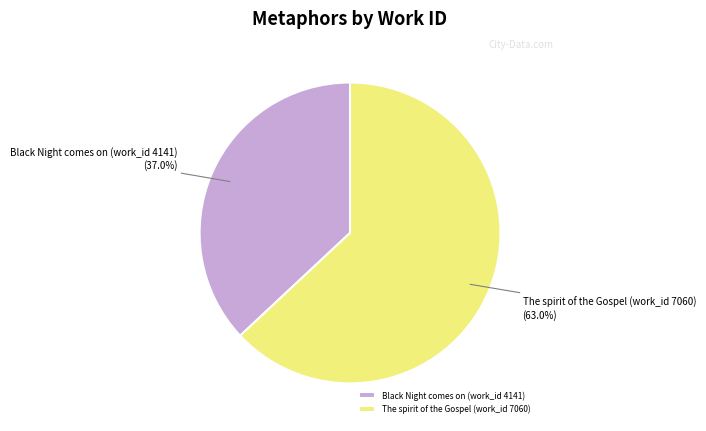

To the nearest percent, what portion does Black Night comes on (work_id 4141) represent?

37%